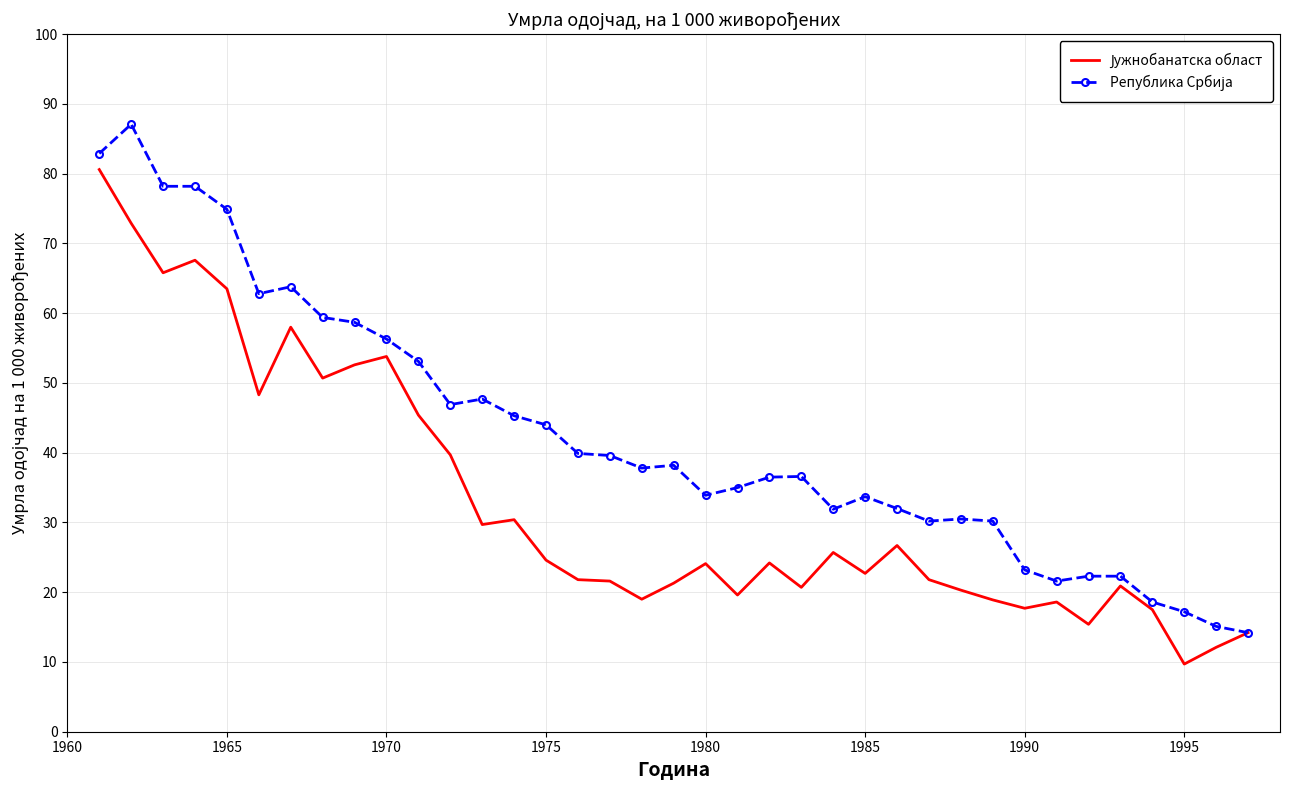

List the series in order of their overall mean, highest first.

Република Србија, Јужнобанатска област